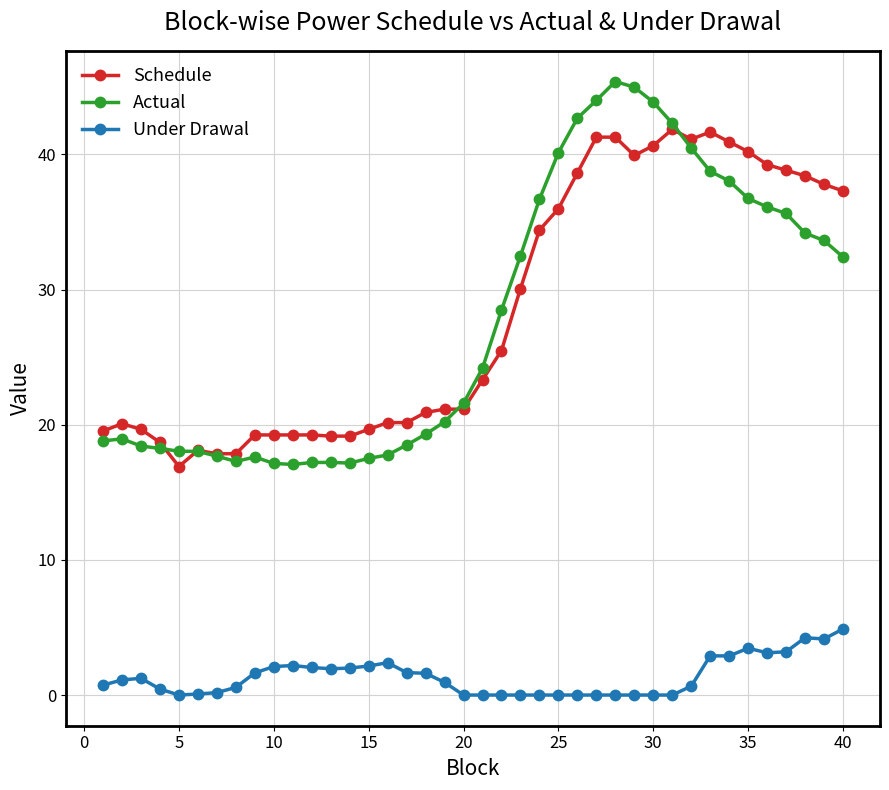

What is the value of the Actual point at the 36th from the left?

36.1